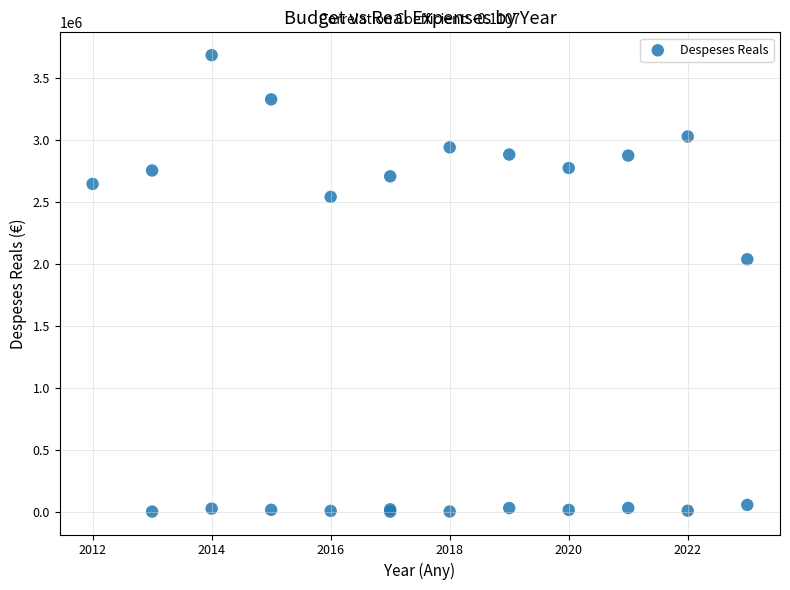

What Y value in the scatter plot is closest to 1842986?

2037514.6